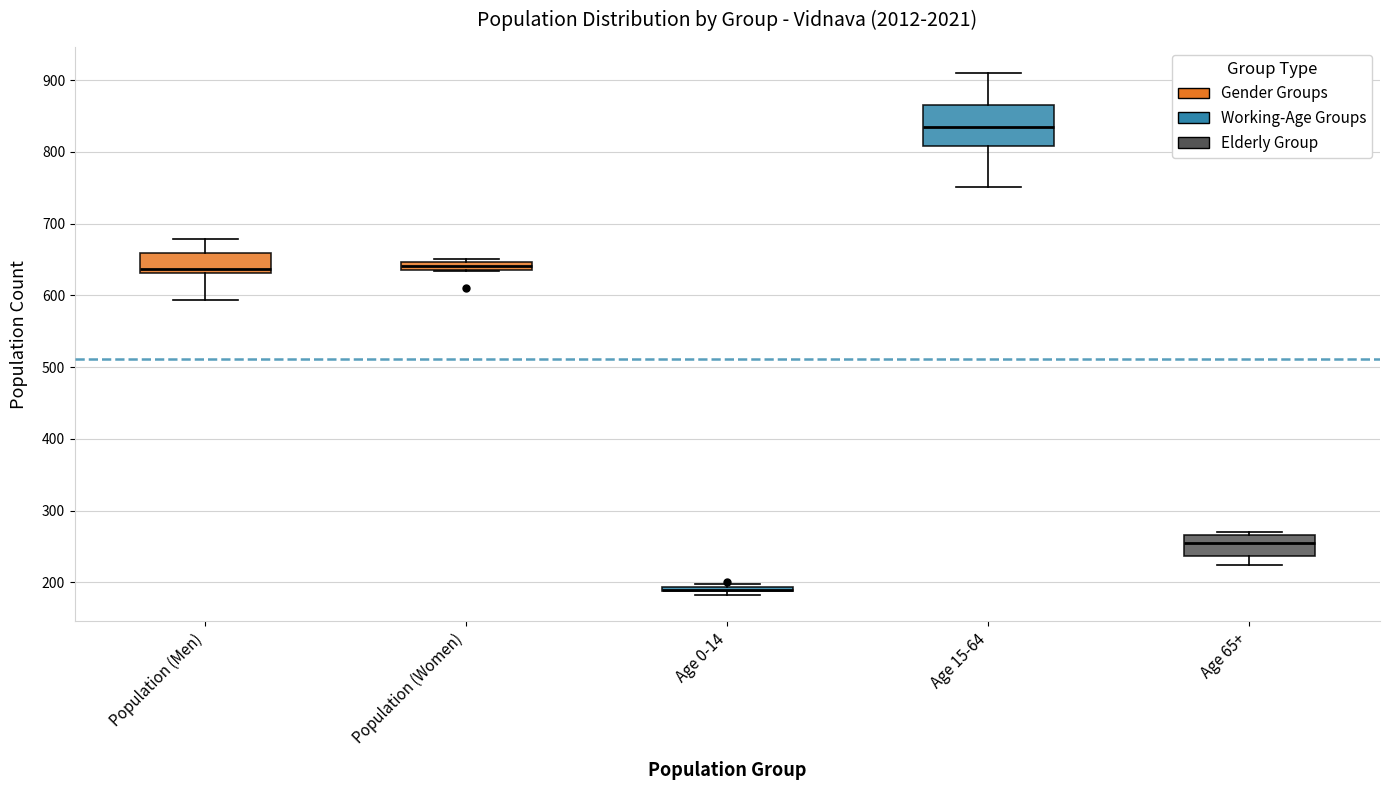

Which box is the tallest, from its lower edge to its upper edge?

Age 15-64